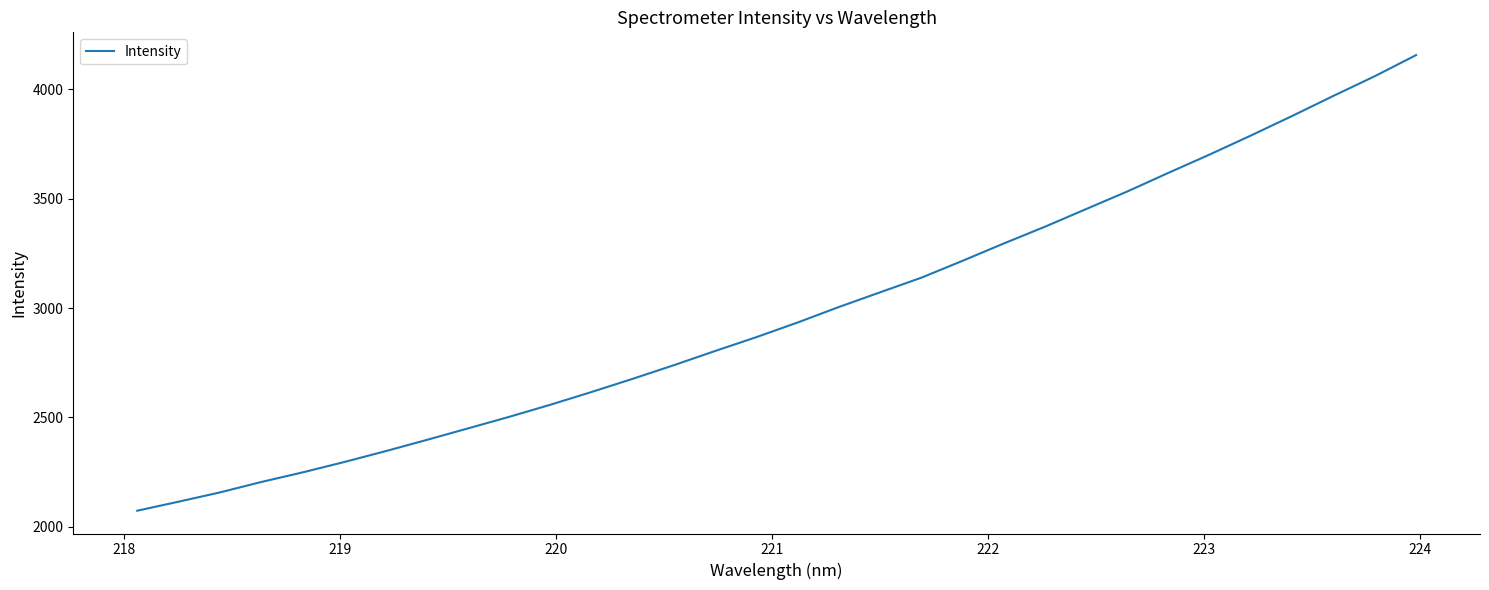

What is the greatest value displayed?

4155.4